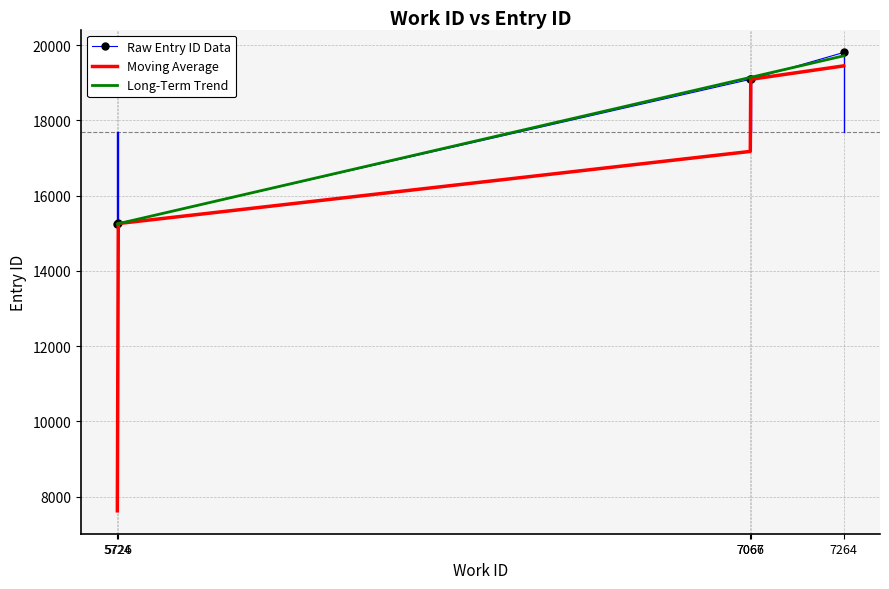

What is the value of the 5th point from the left?

19802